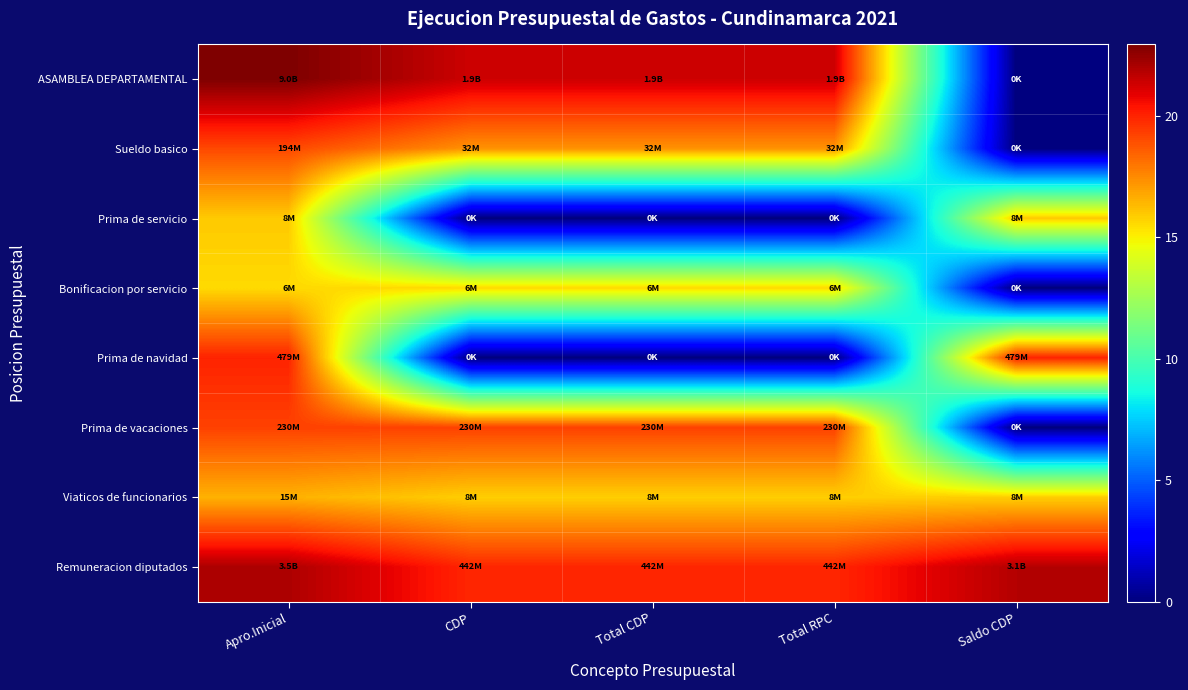

At which category is the sum across all series the highest?

Apro.Inicial